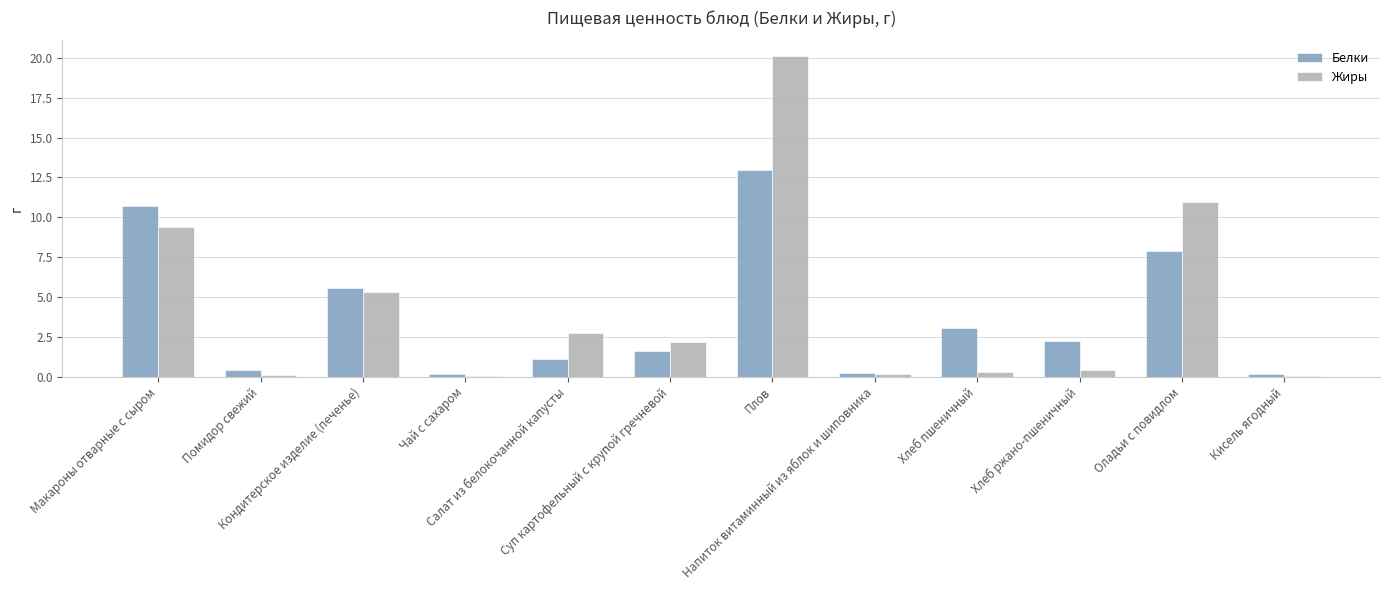

What is the sum of all Белки values?

46.1